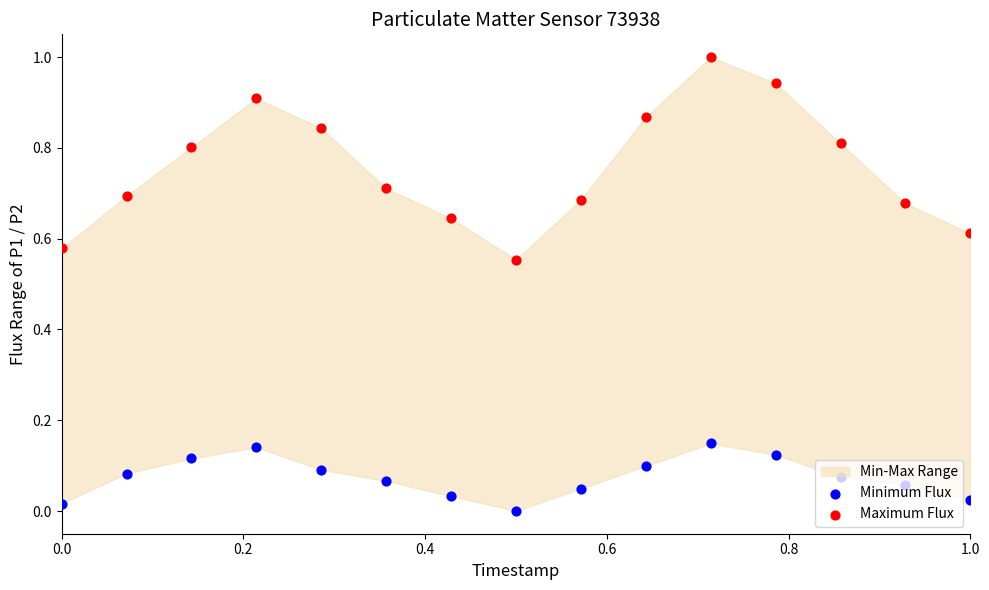

Which series contains the lowest Y value?

Minimum Flux